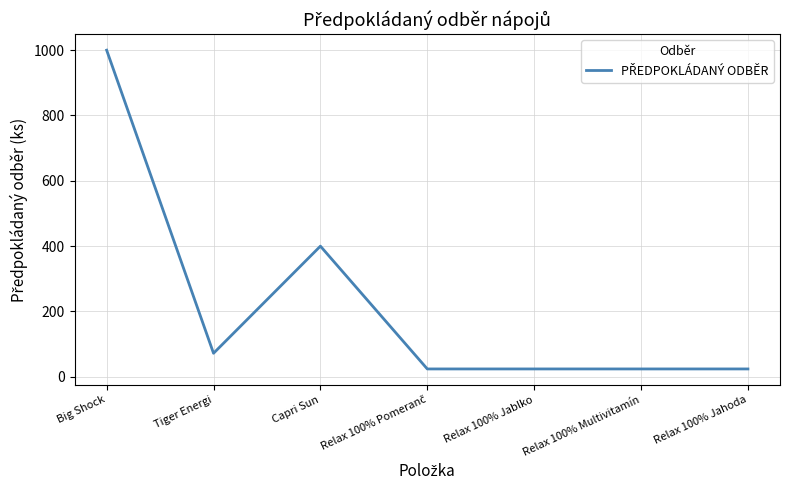

Is this an area chart (filled region under the line)?

No